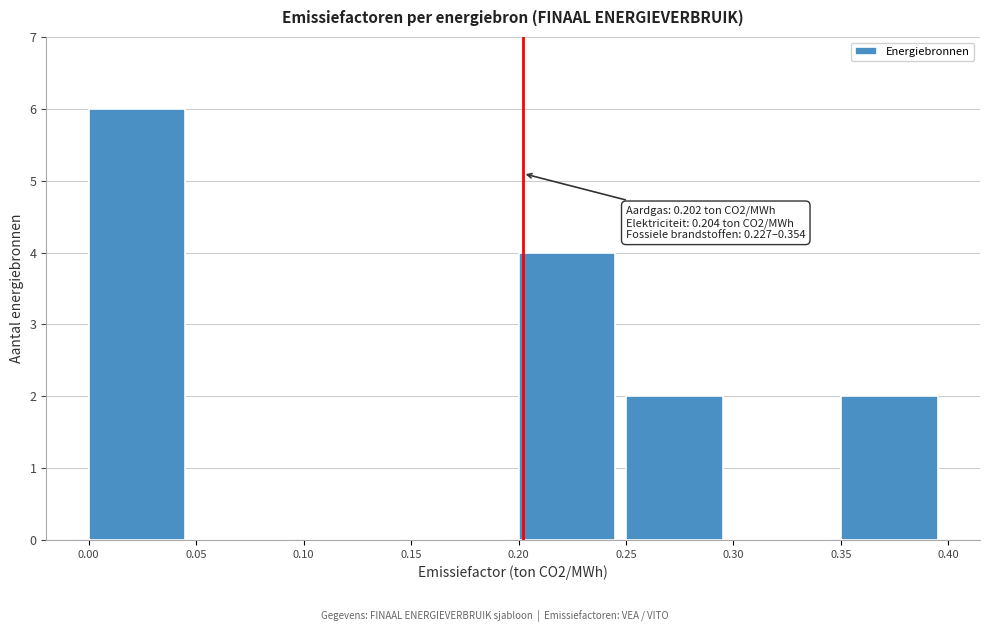

Which range on the x-axis has the tallest bar?

0.00 to 0.05